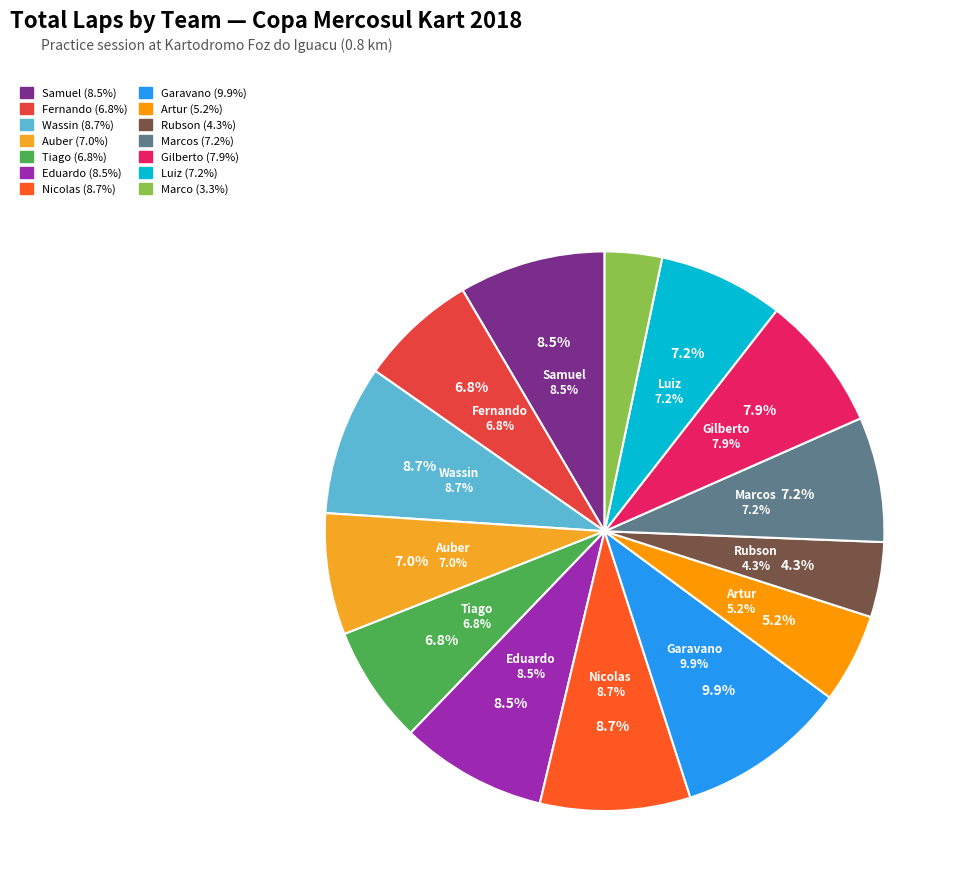

What percentage do Wassin/Reinaldo/Lucas and Nicolas/Andre/Alex together represent?

17.4%